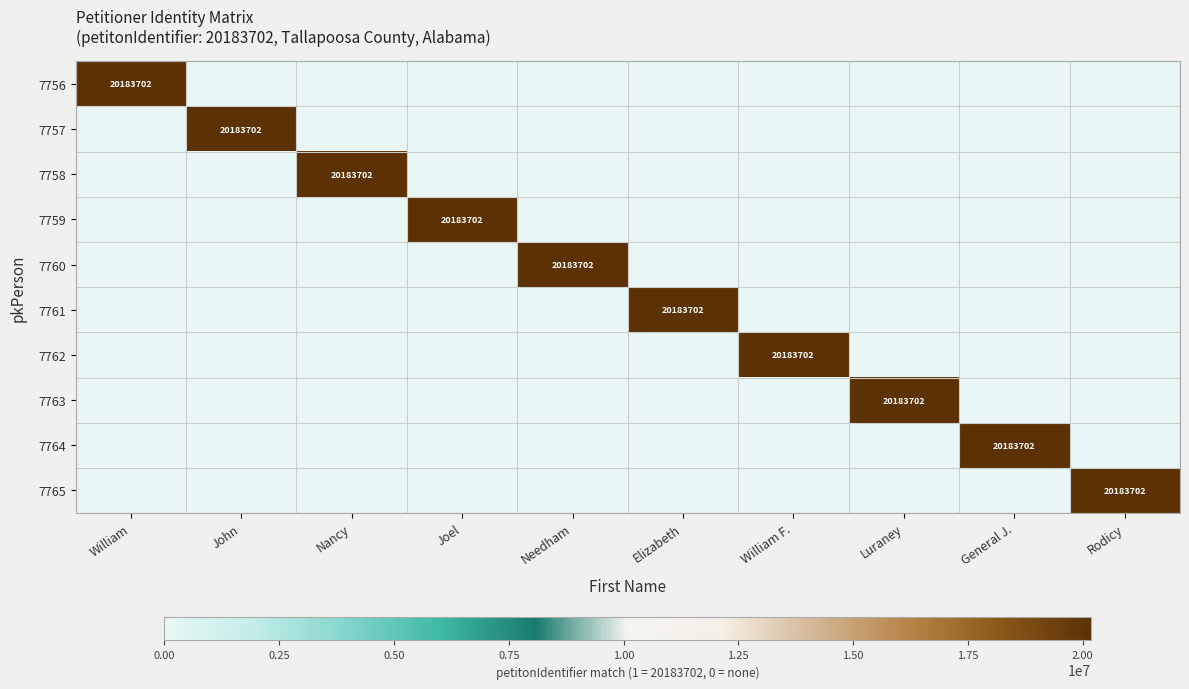

Between Rodicy and General J., which is larger?

Rodicy